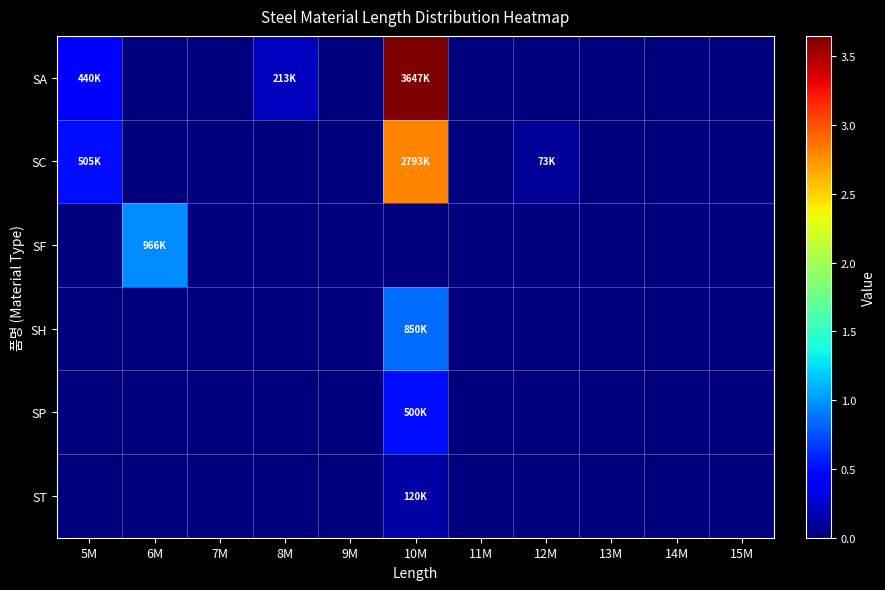

Between 6M and 14M, which series saw the biggest shift?

SF